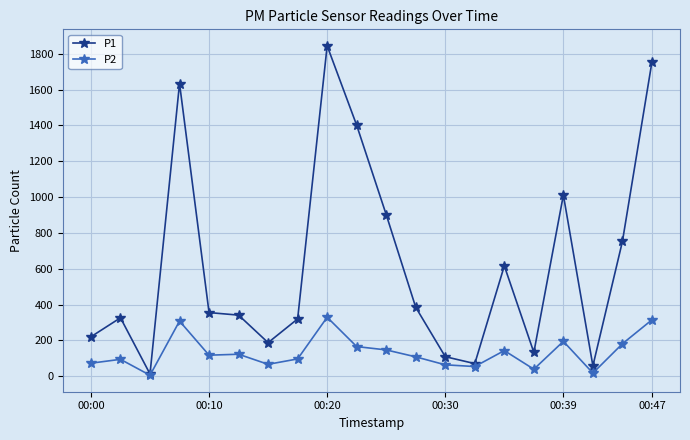

At how many categories does at least one series exceed 1232?

4